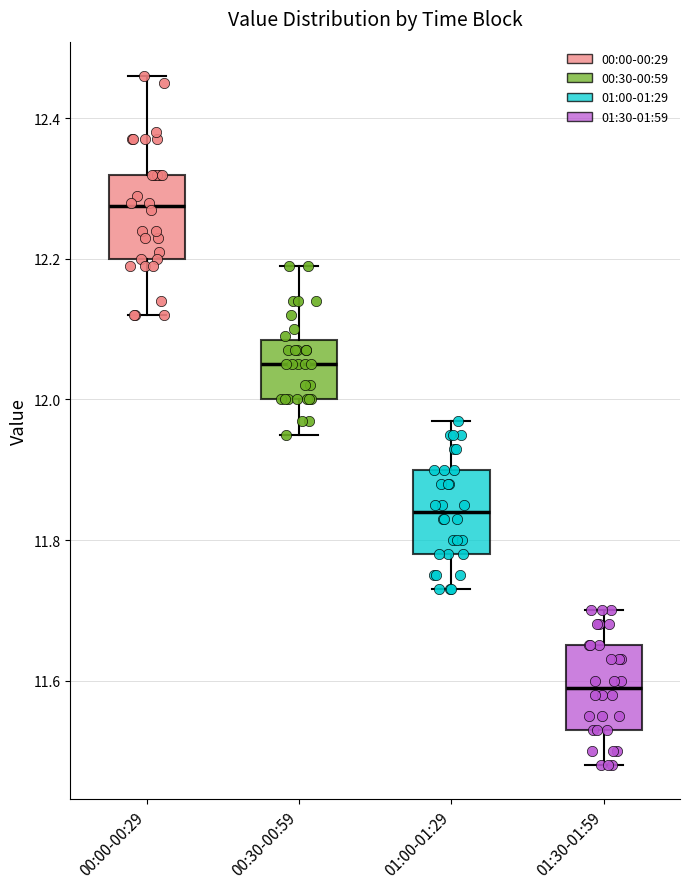

Reading left to right, transcribe this box plot: for each box, give where its median line is, the range the box spans, and where its two whiskers end, as read against the y-axis. The values are not printed on the chart, so give them approximately, as read against the axis.

00:00-00:29: median 12.28, box 12.20 to 12.32, whiskers 12.12 to 12.46
00:30-00:59: median 12.06, box 12.00 to 12.08, whiskers 11.96 to 12.20
01:00-01:29: median 11.84, box 11.78 to 11.90, whiskers 11.74 to 11.98
01:30-01:59: median 11.60, box 11.54 to 11.66, whiskers 11.48 to 11.70